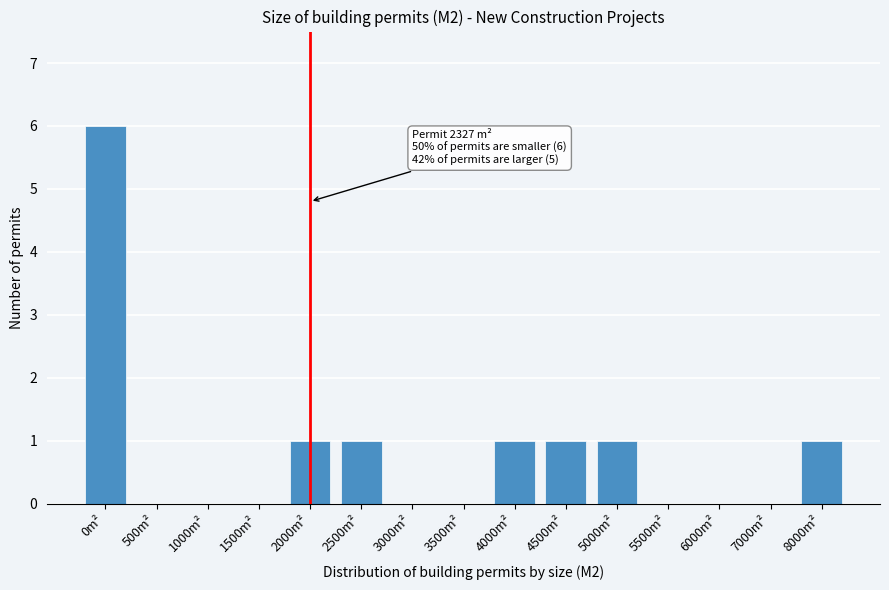

Reading left to right, list all the values displayed in this chart.

0m²=6	500m²=0	1000m²=0	1500m²=0	2000m²=1	2500m²=1	3000m²=0	3500m²=0	4000m²=1	4500m²=1	5000m²=1	5500m²=0	6000m²=0	7000m²=0	8000m²=1